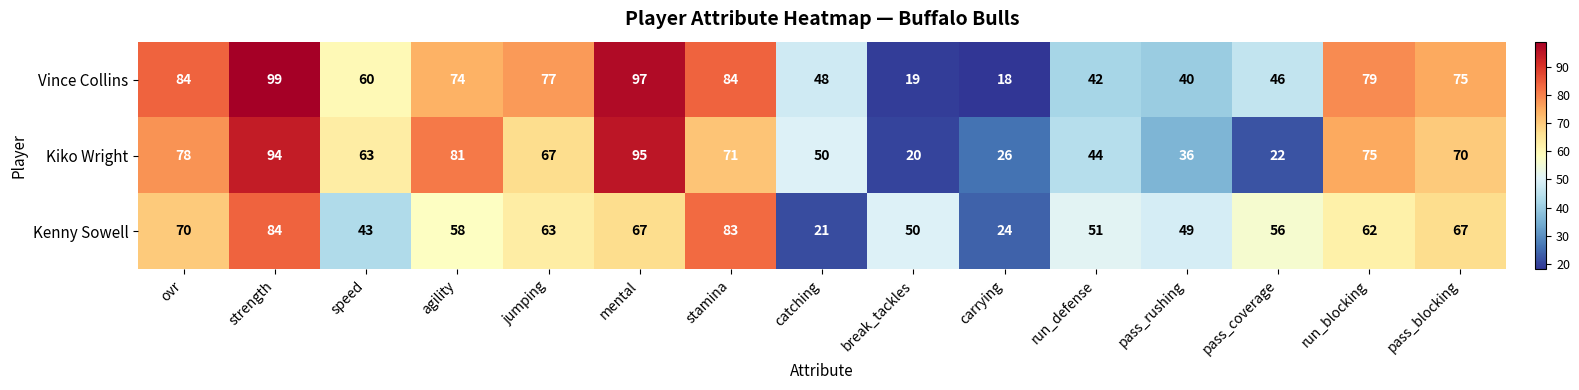

At which category is the sum across all series the highest?

strength